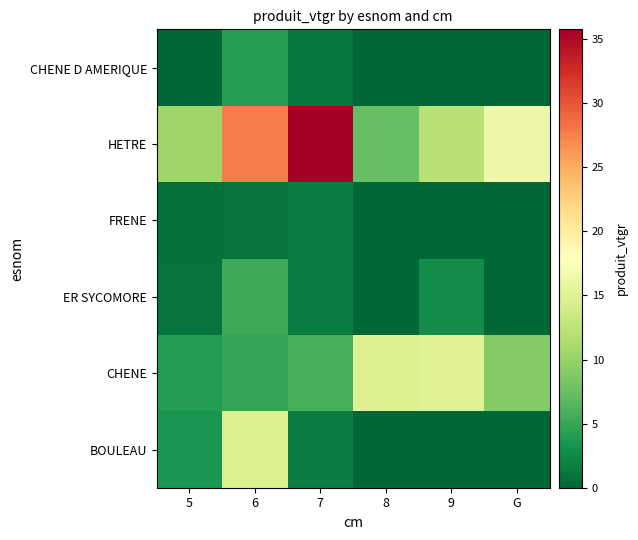

Reading left to right, transcribe all the data shown in this chart.

BOULEAU: 5=3.6	6=14.8	7=1.6	8=0.0	9=0.0	G=0.0
CHENE: 5=4.0	6=4.8	7=5.8	8=14.8	9=15.0	G=9.0
ER SYCOMORE: 5=0.8	6=5.2	7=1.4	8=0.0	9=2.7	G=0.0
FRENE: 5=0.8	6=0.8	7=1.6	8=0.0	9=0.0	G=0.0
HETRE: 5=10.3	6=27.7	7=35.8	8=7.2	9=12.0	G=16.4
CHENE D AMERIQUE: 5=0.0	6=4.3	7=1.2	8=0.0	9=0.0	G=0.0